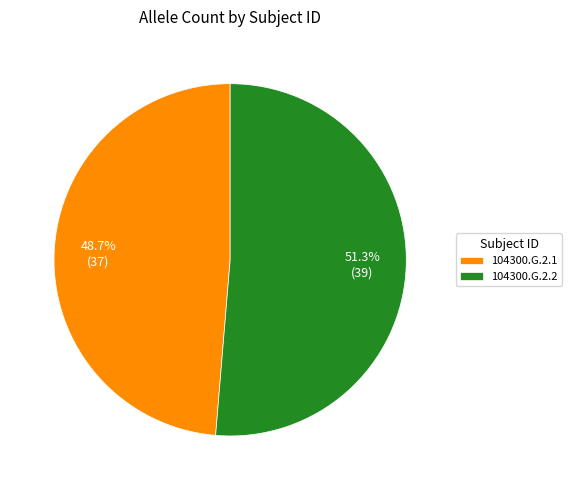

Which has a higher value, 104300.G.2.1 or 104300.G.2.2?

104300.G.2.2